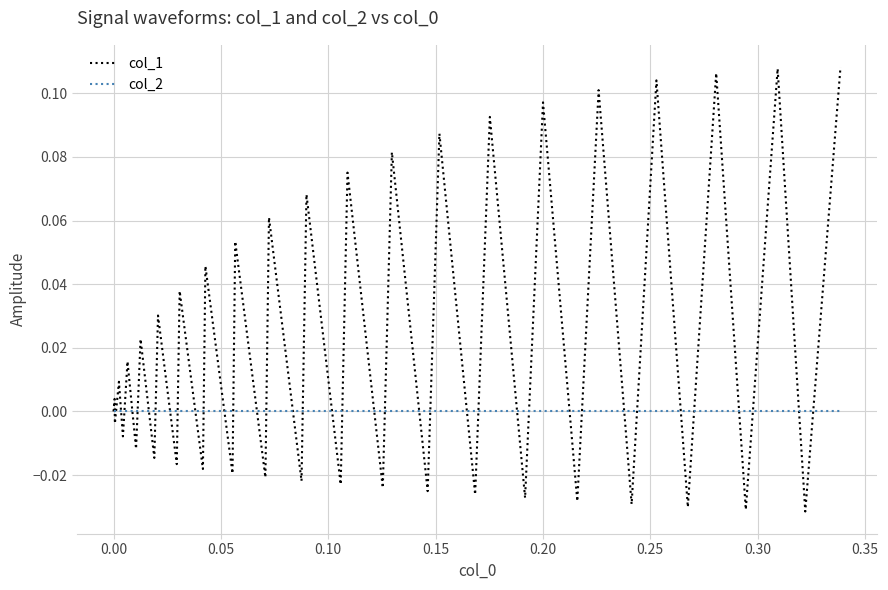

Which series has the largest total across all categories?

col_1